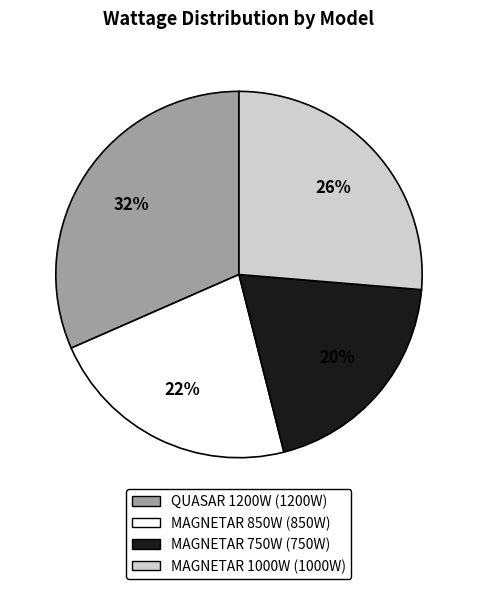

To the nearest percent, what percentage of the pie is MAGNETAR 850W?

22%